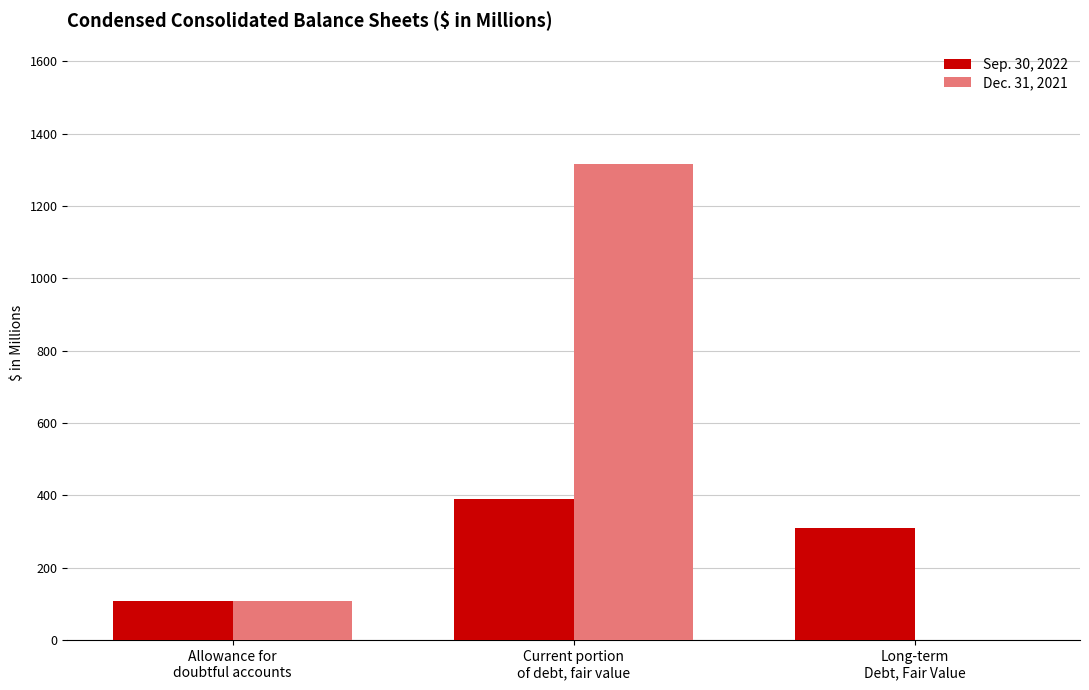

What is the maximum value shown in the chart?

1315